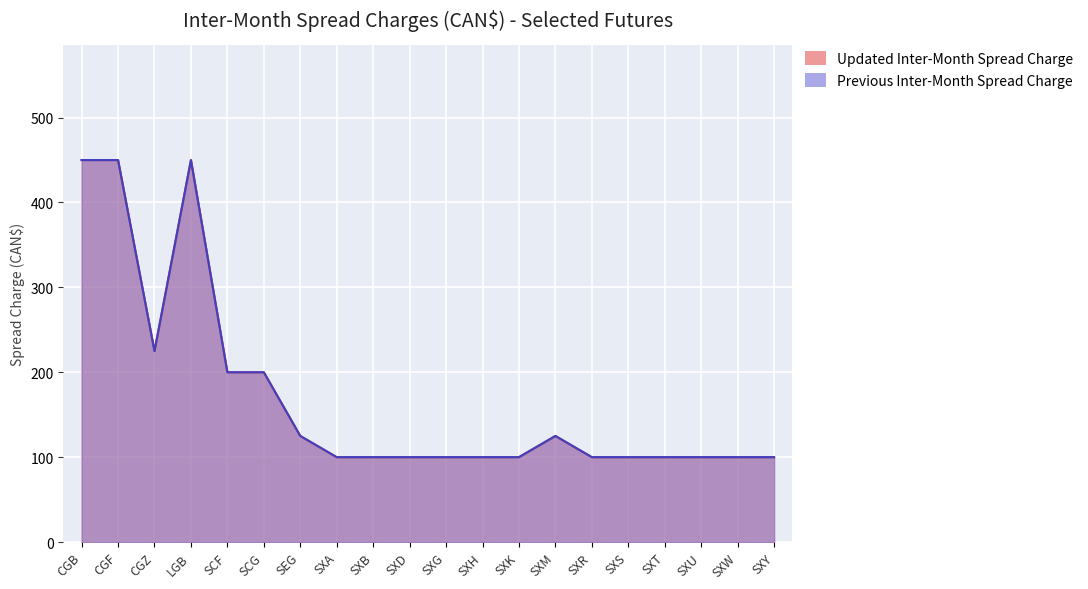

In Updated Inter-Month Spread Charge, how many points are lower than both neighbors (excluding endpoints)?

1